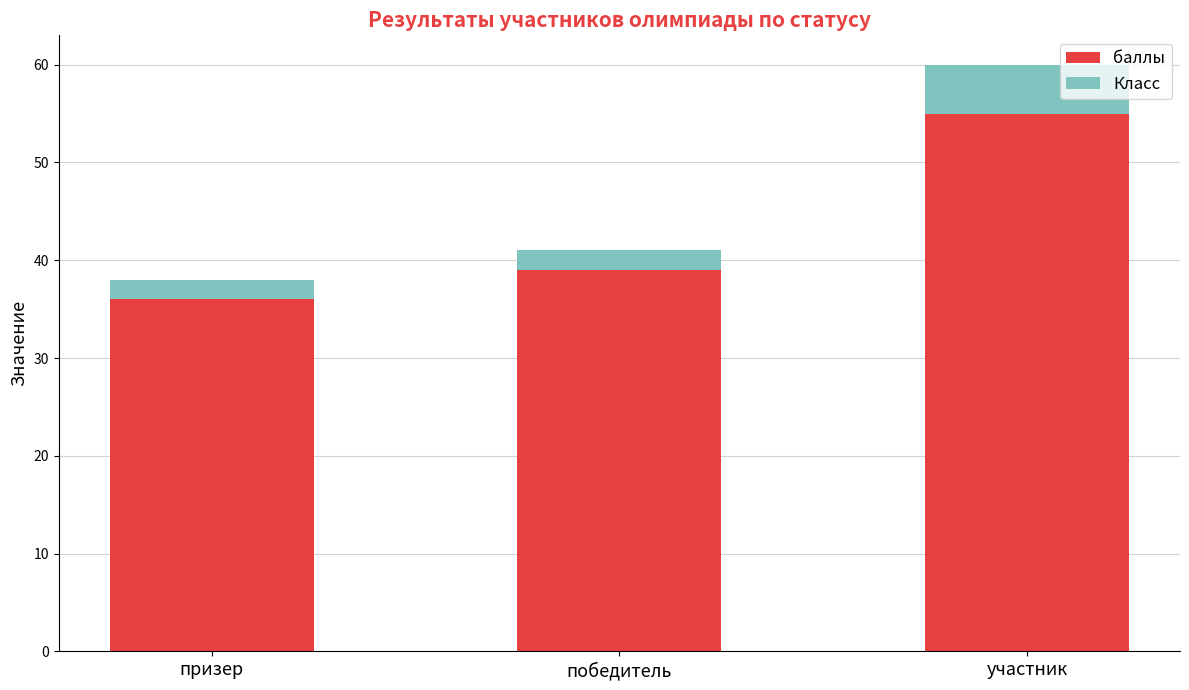

The value of баллы at участник is 55. True or false?

True